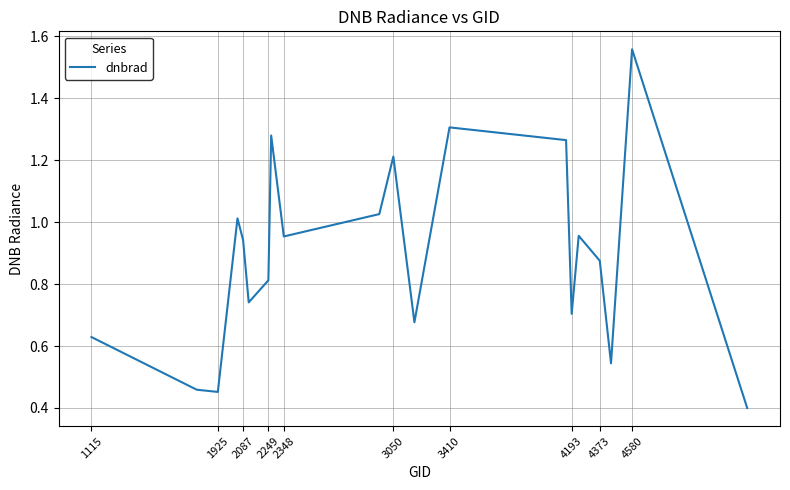

What is the difference between the maximum and minimum values?

1.2